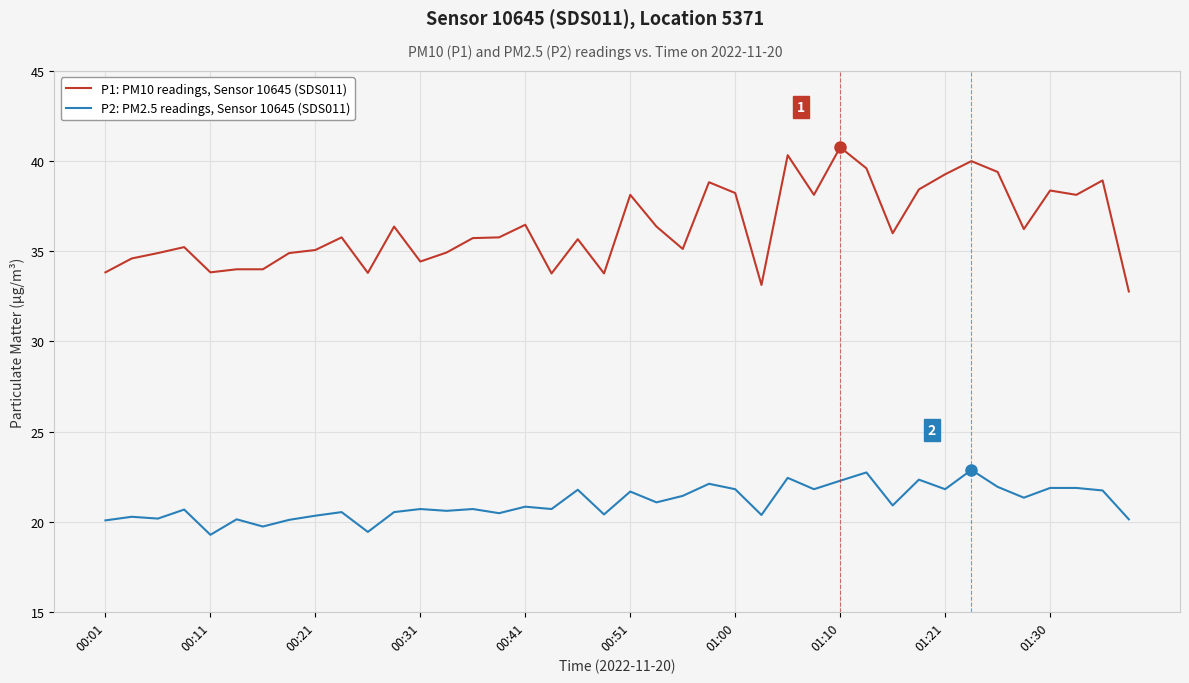

Rank the series by their maximum value, from lowest to highest.

P2: PM2.5 readings, Sensor 10645 (SDS011), P1: PM10 readings, Sensor 10645 (SDS011)